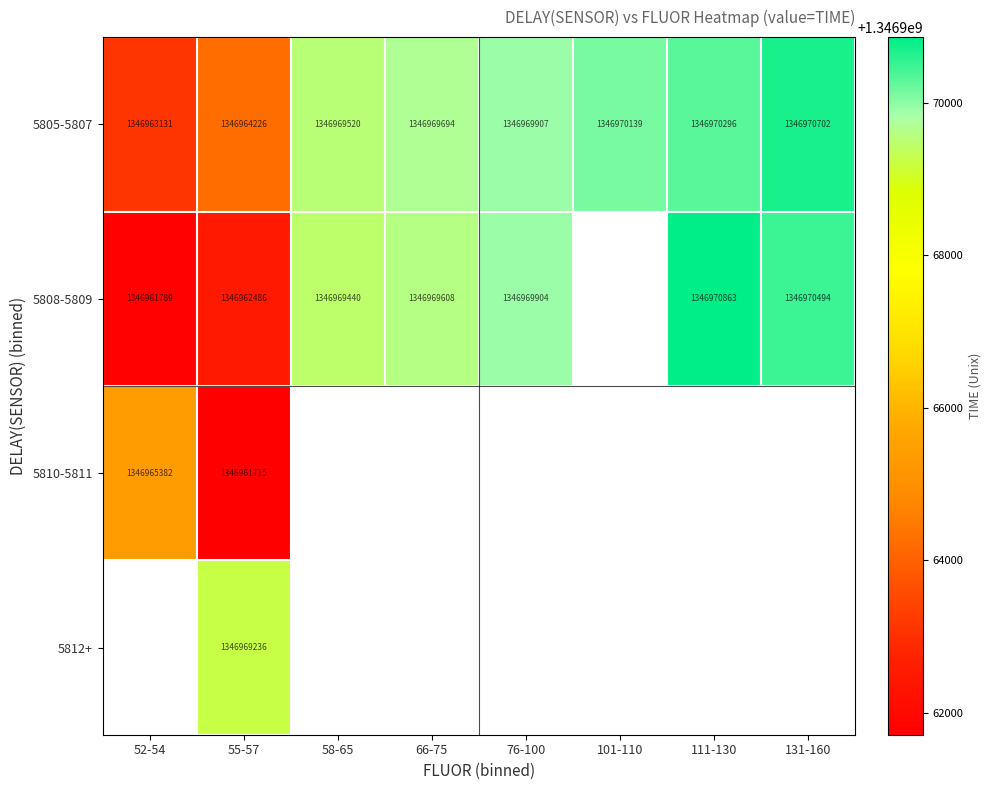

At which category does the chart reach its minimum across all series?

55-57